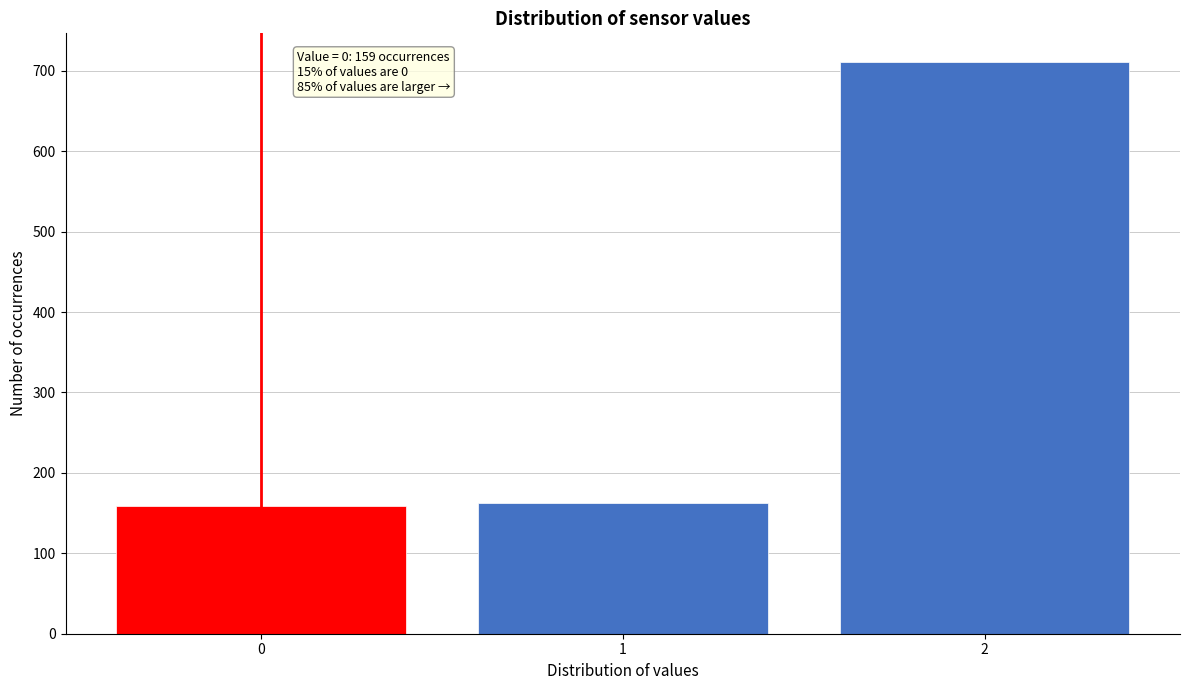

Reading left to right, what are all the values shown in this chart?

159	163	711